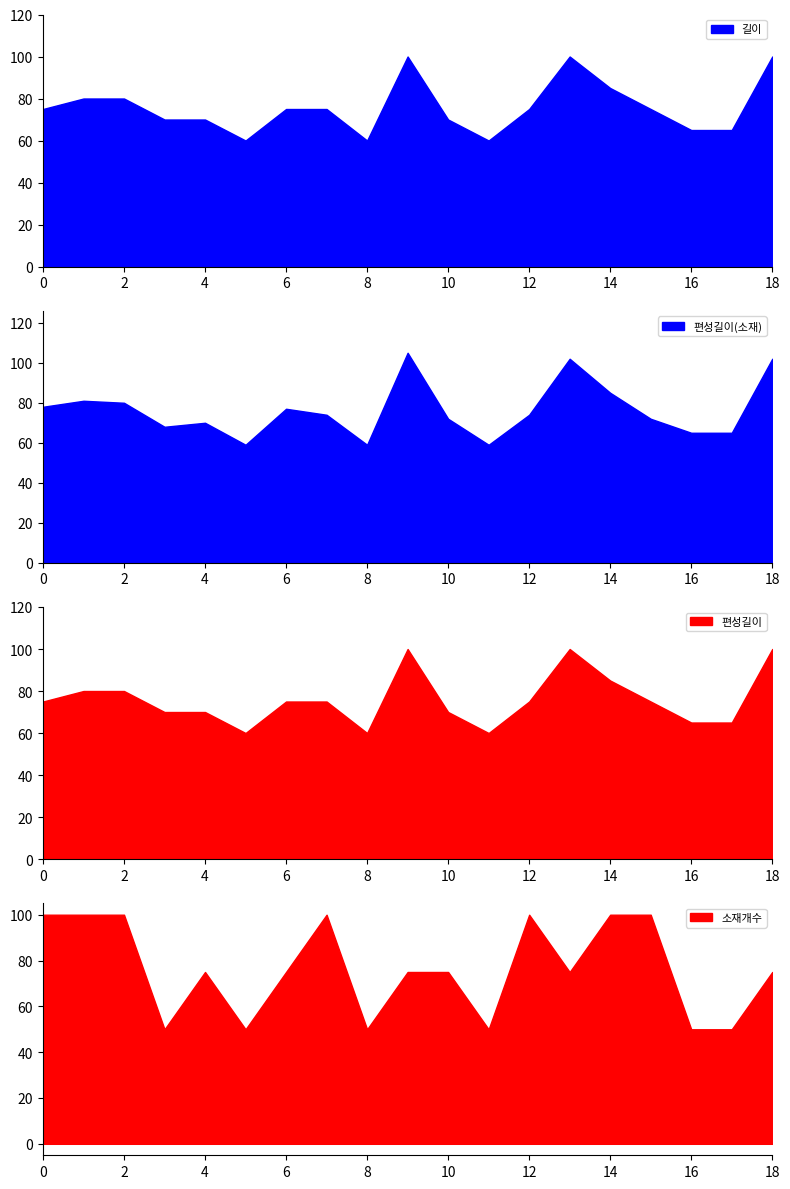

Is it true that 길이 equals 60 at 11:45?

True